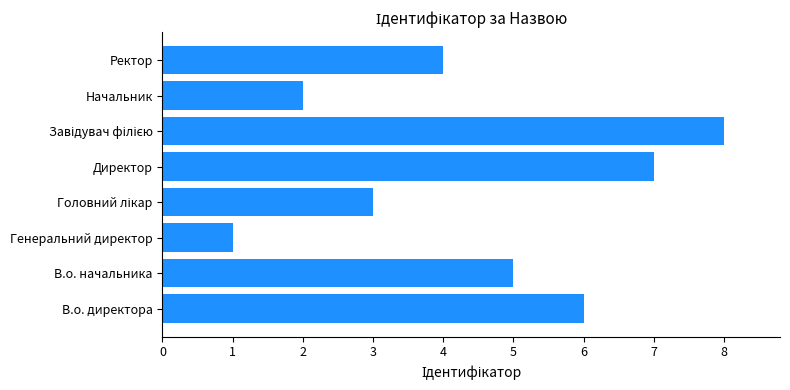

What is the greatest value displayed?

8